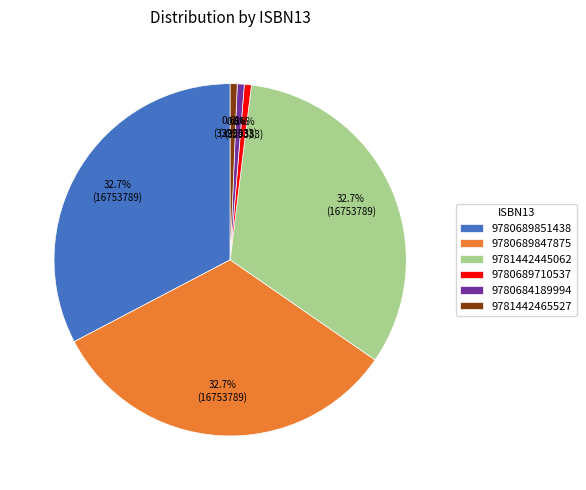

Is it true that 9780689851438 is 44% of the pie?

False